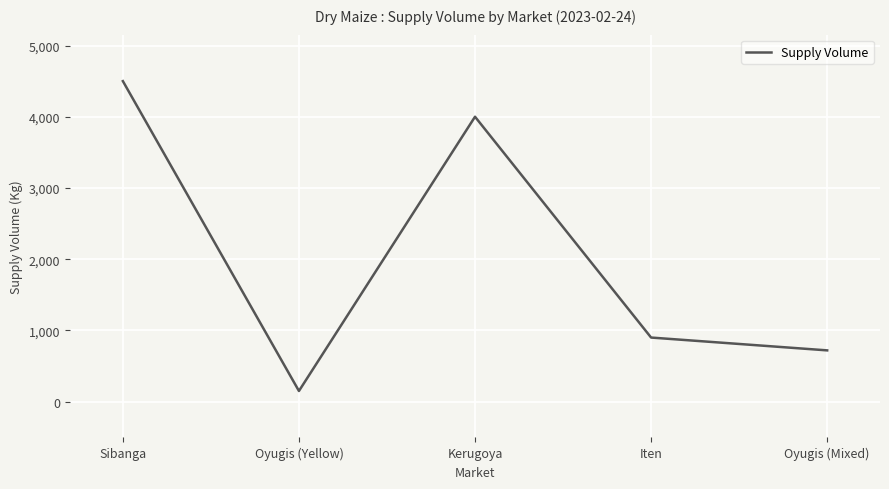

Rank the categories by value from highest to lowest.

Sibanga, Kerugoya, Iten, Oyugis (Mixed), Oyugis (Yellow)